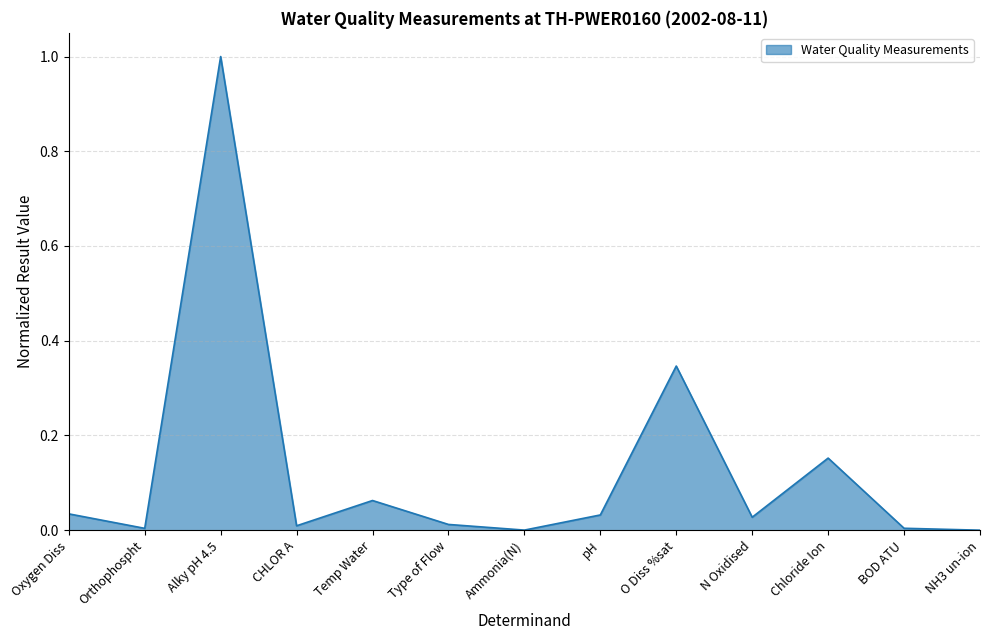

True or false: the data shows 0.0 at Type of Flow.

True